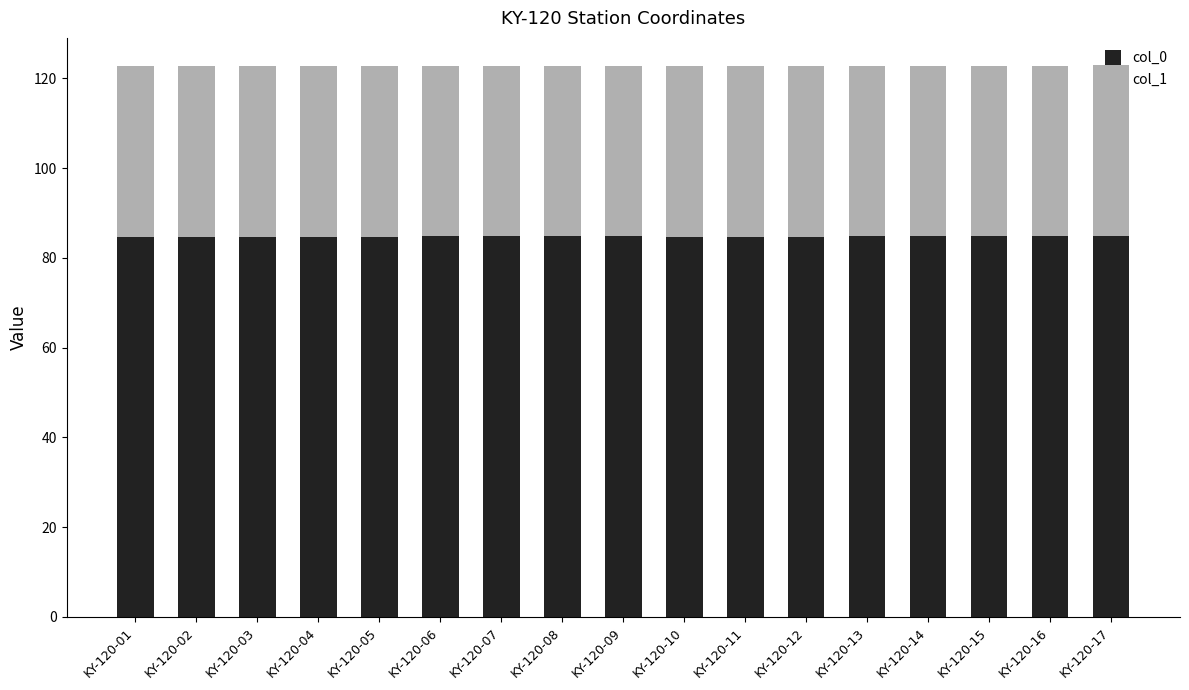

What is the total value across all series at KY-120-02?

122.8